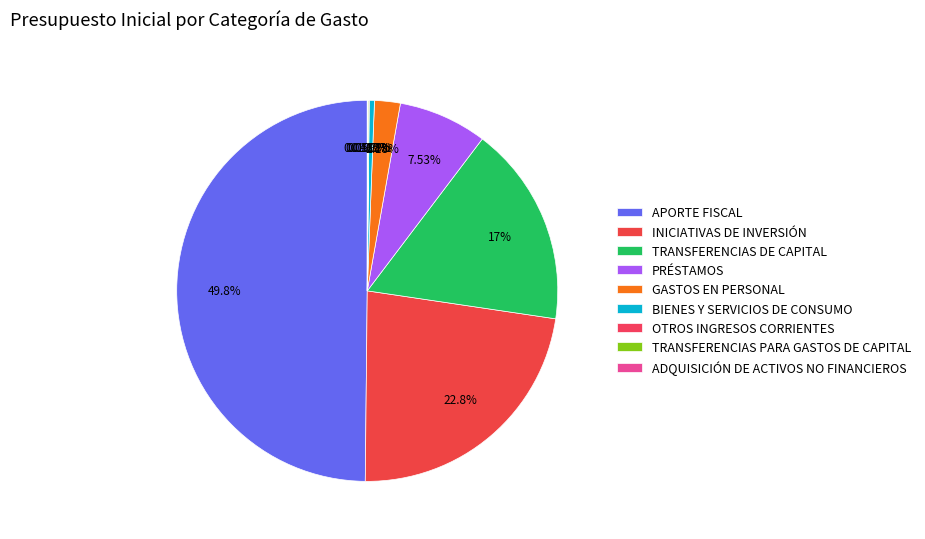

What is the largest slice in the pie chart?

APORTE FISCAL